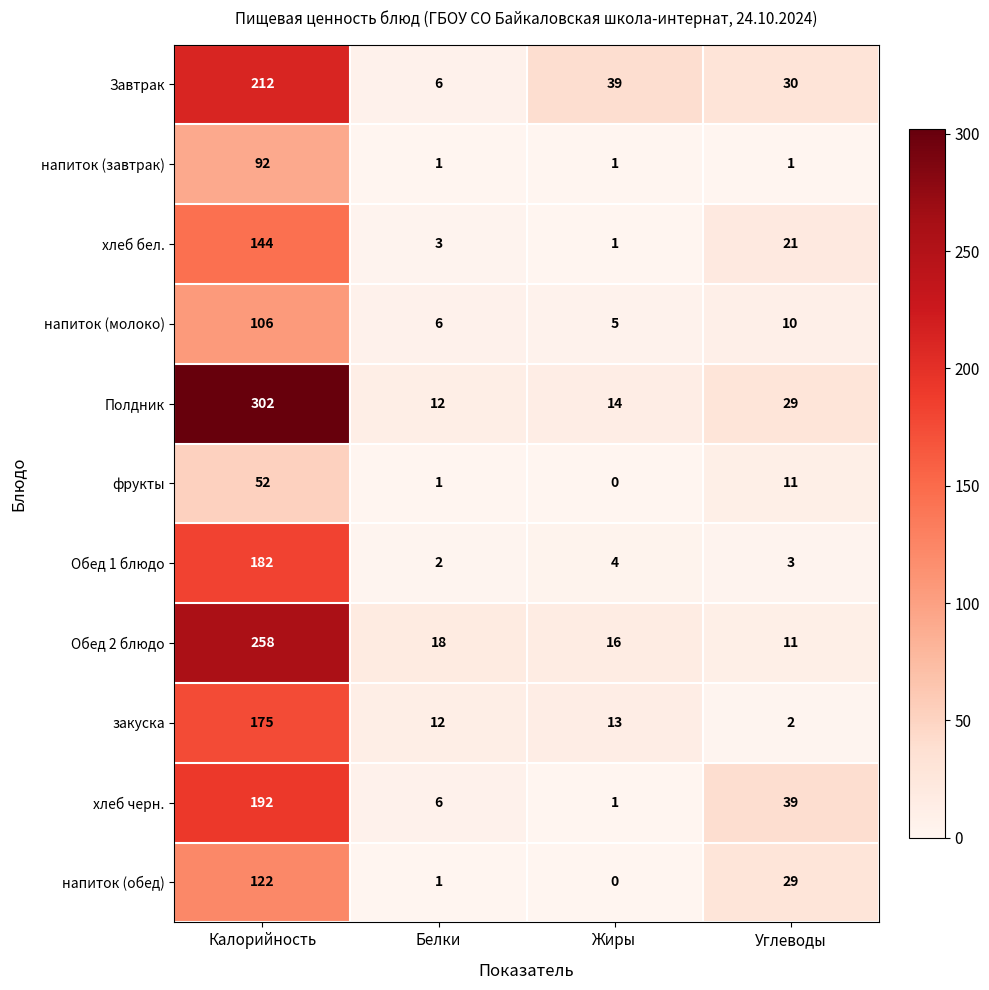

What is the total value across all series at Калорийность?

1837